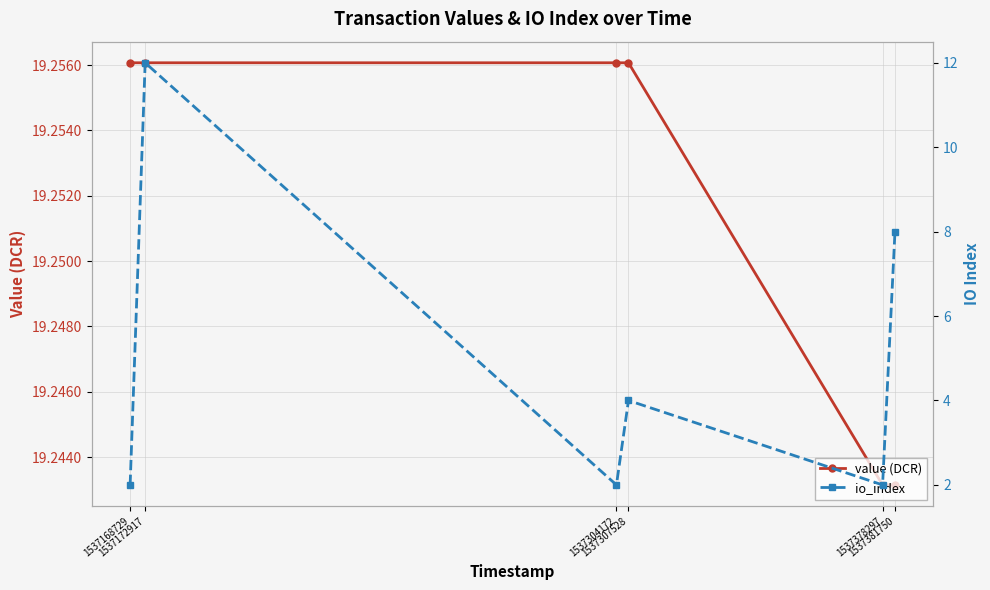

What is the difference between the highest and lowest values at 1537378297?

17.2